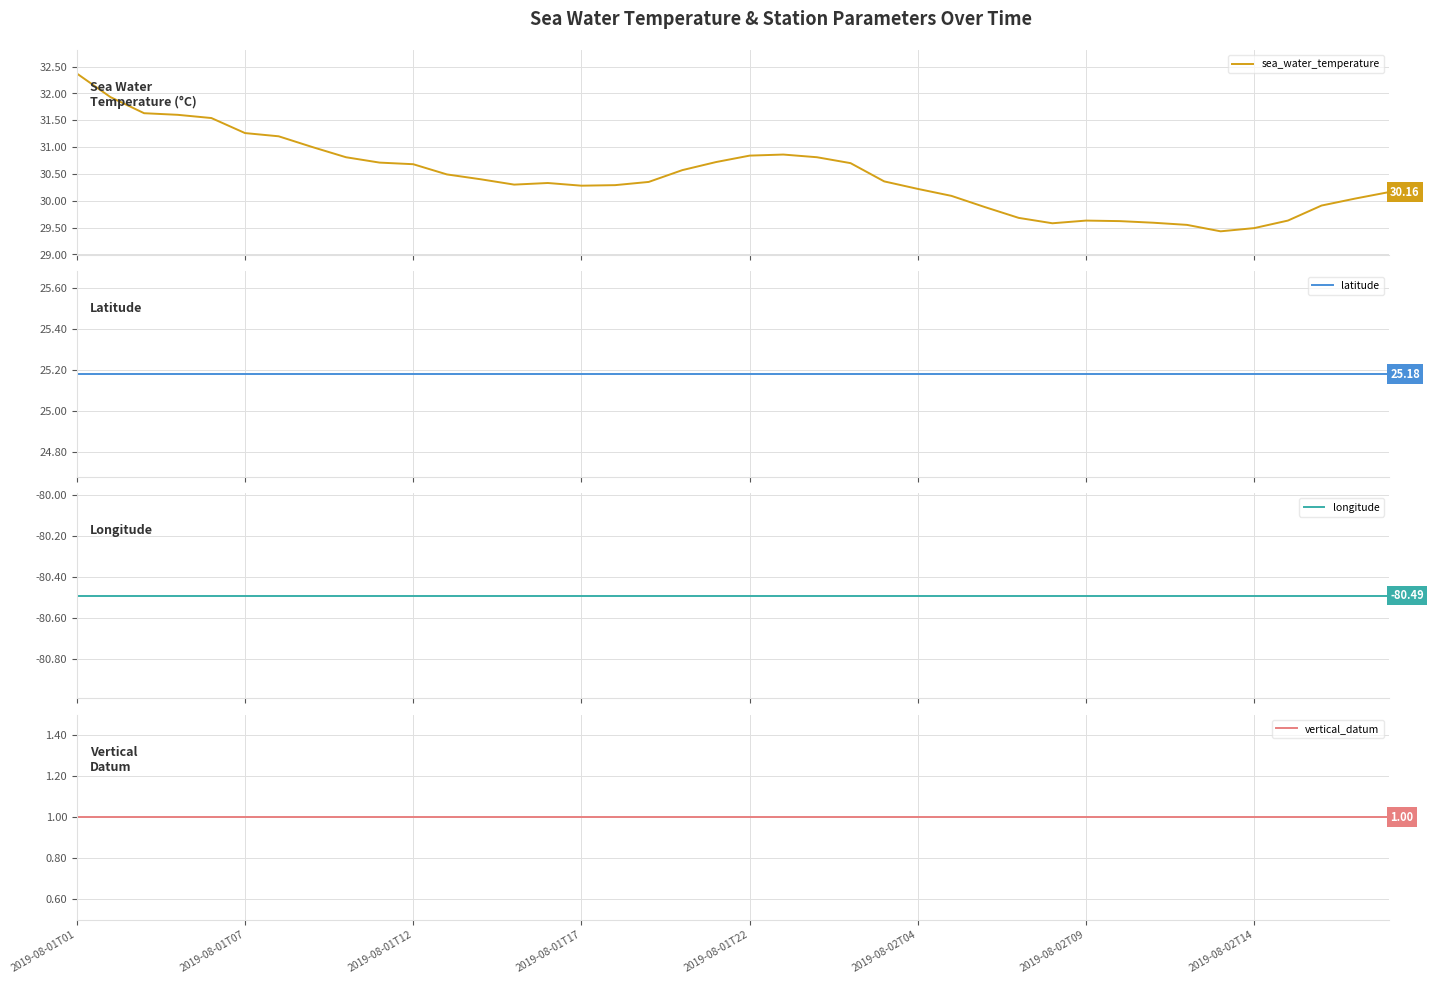

List the series in order of their peak value, highest first.

sea_water_temperature, latitude, vertical_datum, longitude